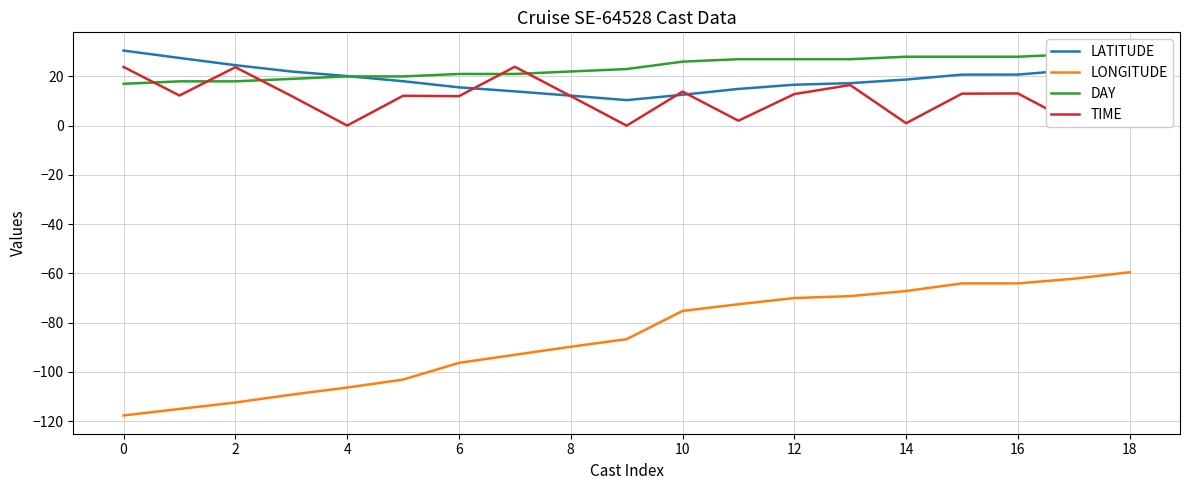

True or false: TIME and LONGITUDE intersect in this chart.

False